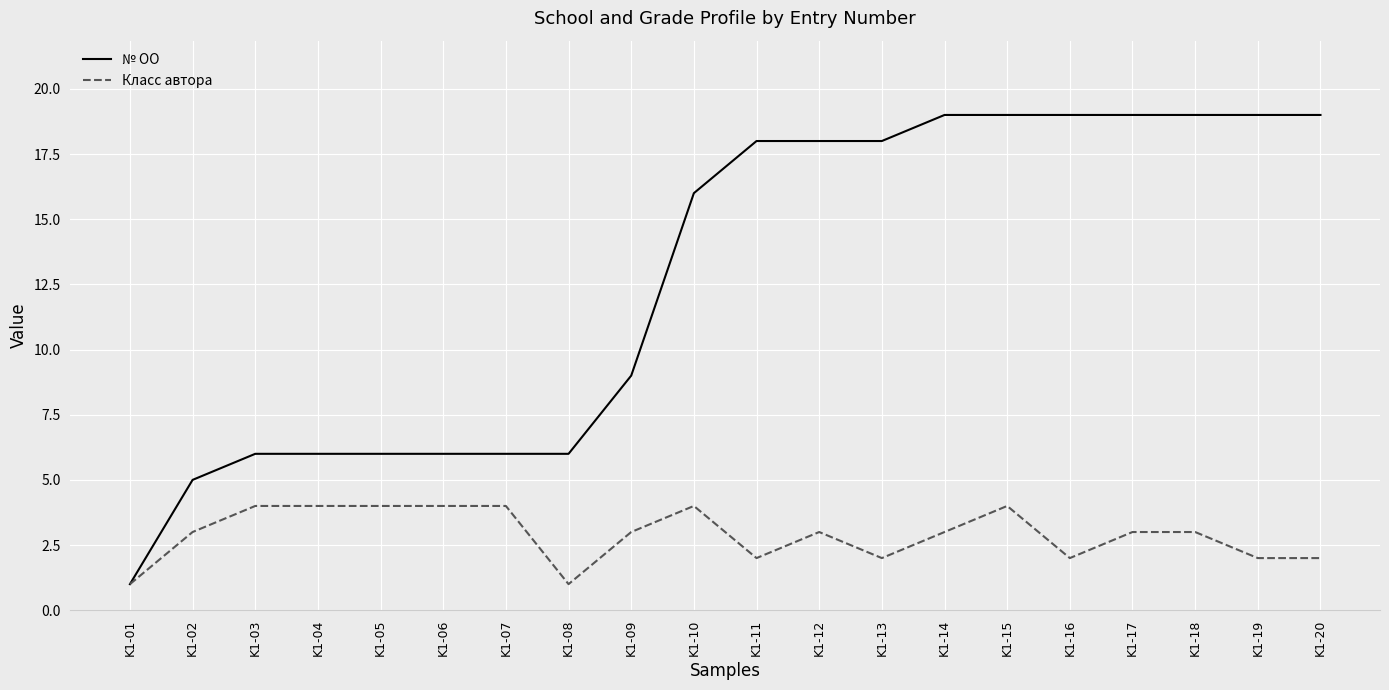

Which series has the widest spread of values?

№ ОО